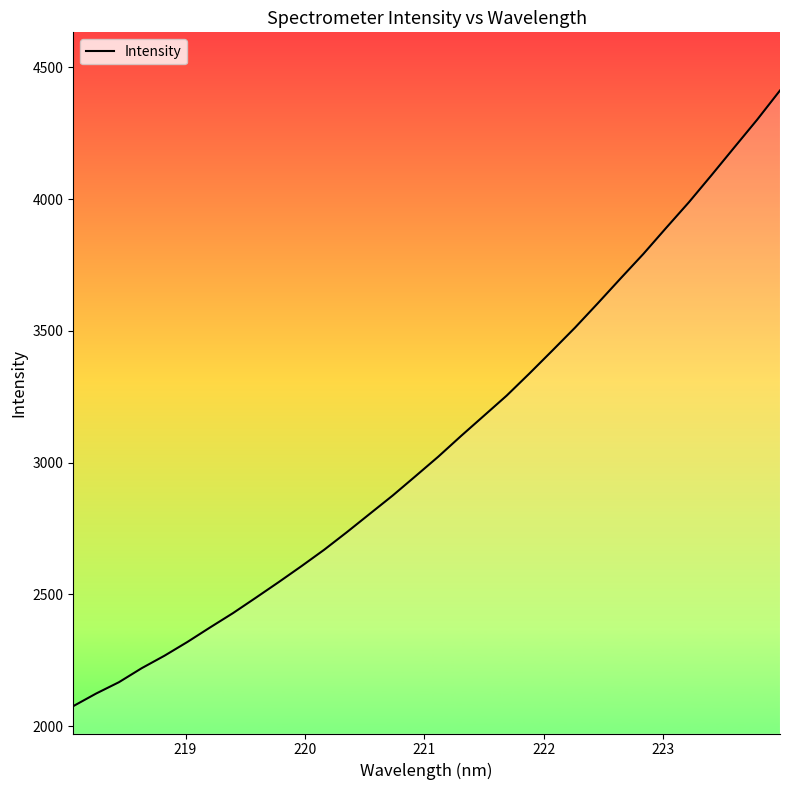

How many distinct data groups are displayed?

1